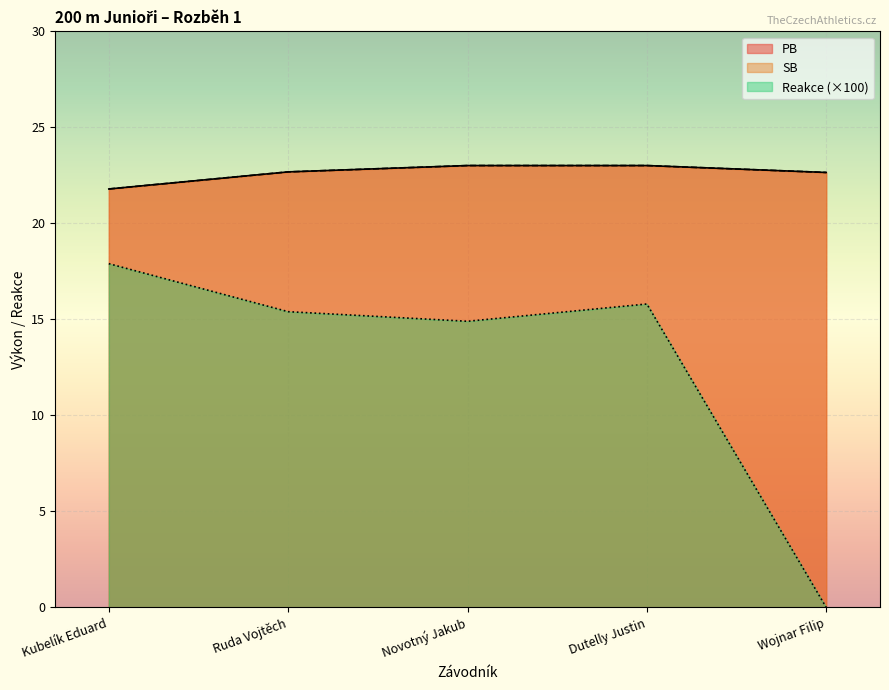

Reading left to right, transcribe all the data shown in this chart.

PB: Kubelík Eduard=21.8	Ruda Vojtěch=22.7	Novotný Jakub=23.0	Dutelly Justin=23.0	Wojnar Filip=22.6
SB: Kubelík Eduard=21.8	Ruda Vojtěch=22.7	Novotný Jakub=23.0	Dutelly Justin=23.0	Wojnar Filip=22.6
Reakce: Kubelík Eduard=17.9	Ruda Vojtěch=15.4	Novotný Jakub=14.9	Dutelly Justin=15.8	Wojnar Filip=0.0